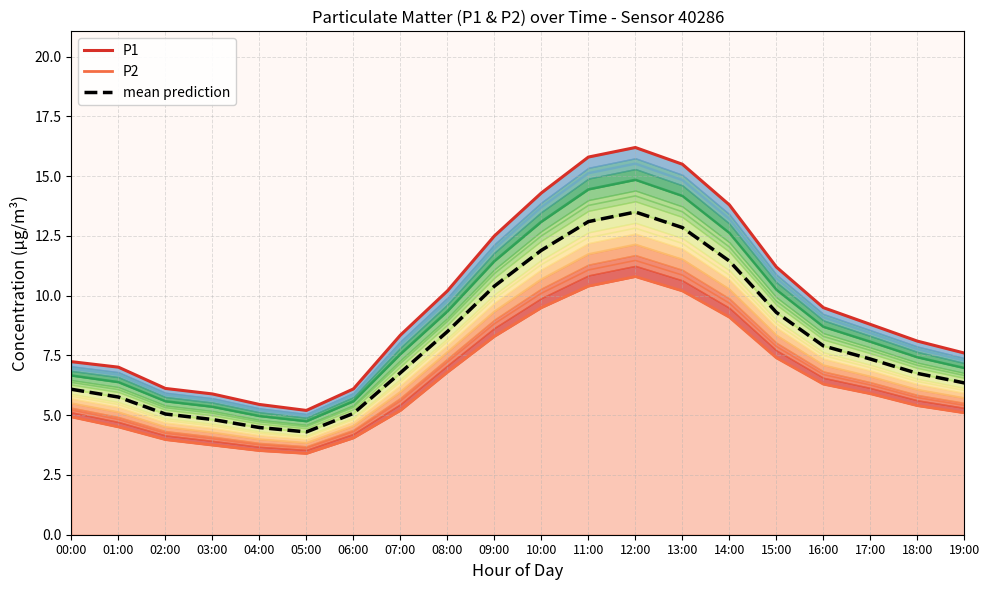

Rank the categories by P2 value from lowest to highest.

05:00, 04:00, 03:00, 02:00, 06:00, 01:00, 00:00, 19:00, 07:00, 18:00, 17:00, 16:00, 08:00, 15:00, 09:00, 14:00, 10:00, 13:00, 11:00, 12:00